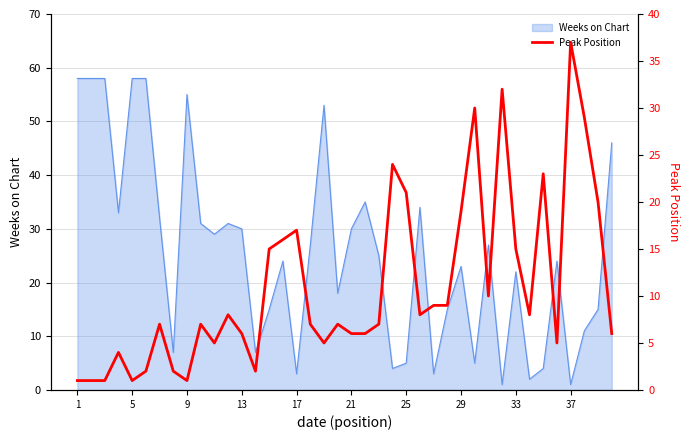

Count the number of categories in the chart.

40